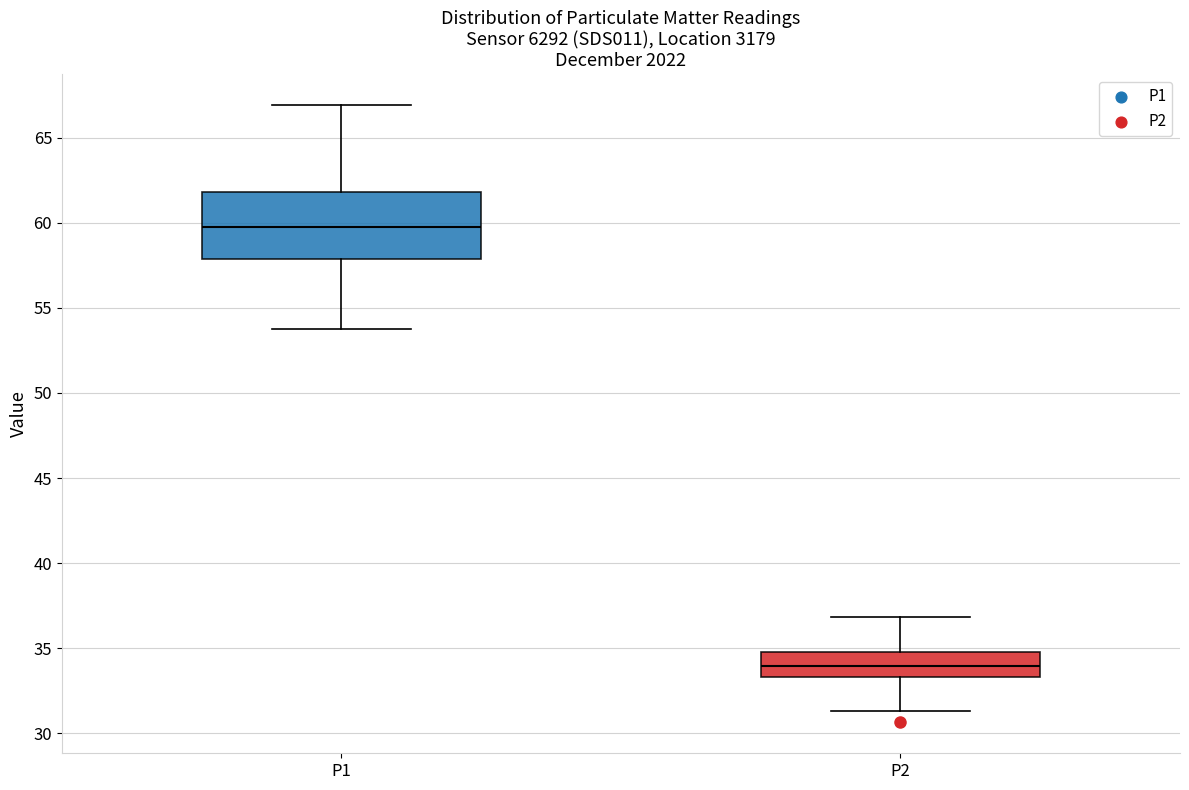

Reading left to right, transcribe this box plot: for each box, give where its median line is, the range the box spans, and where its two whiskers end, as read against the y-axis. The values are not printed on the chart, so give them approximately, as read against the axis.

P1: median 60.0, box 58.0 to 62.0, whiskers 54.0 to 67.0
P2: median 34.0, box 33.5 to 35.0, whiskers 31.5 to 37.0